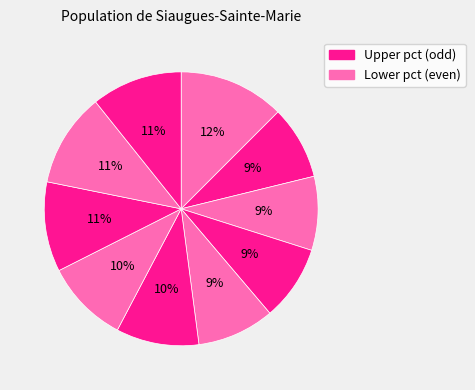

Is there a majority slice in this chart?

No